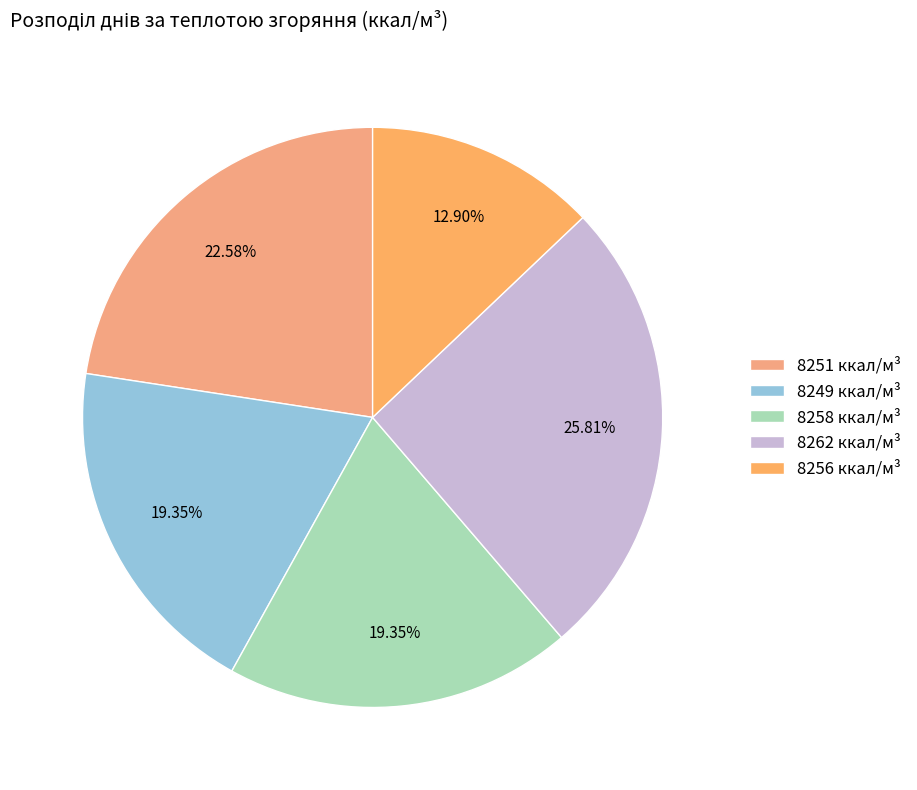

Count the number of slices in the pie.

5